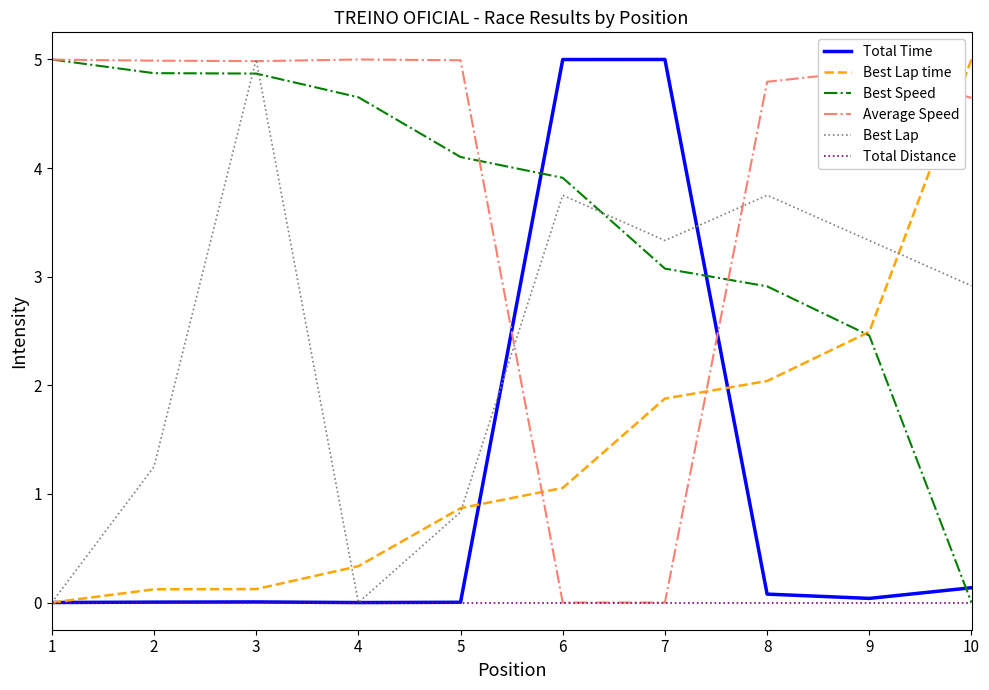

True or false: Best Lap time has more than 2 interior local peaks.

False